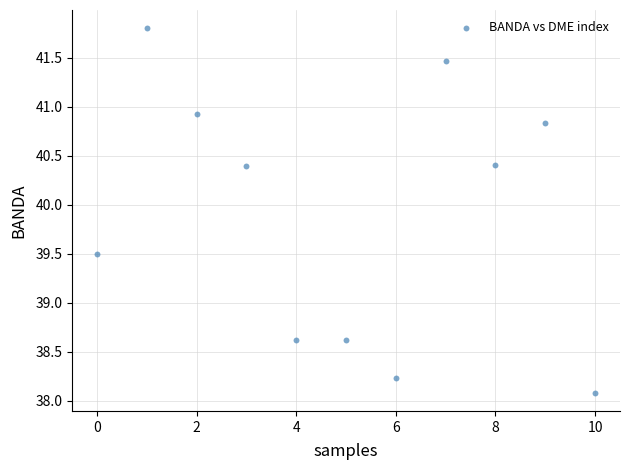

What is the average Y value?

39.9